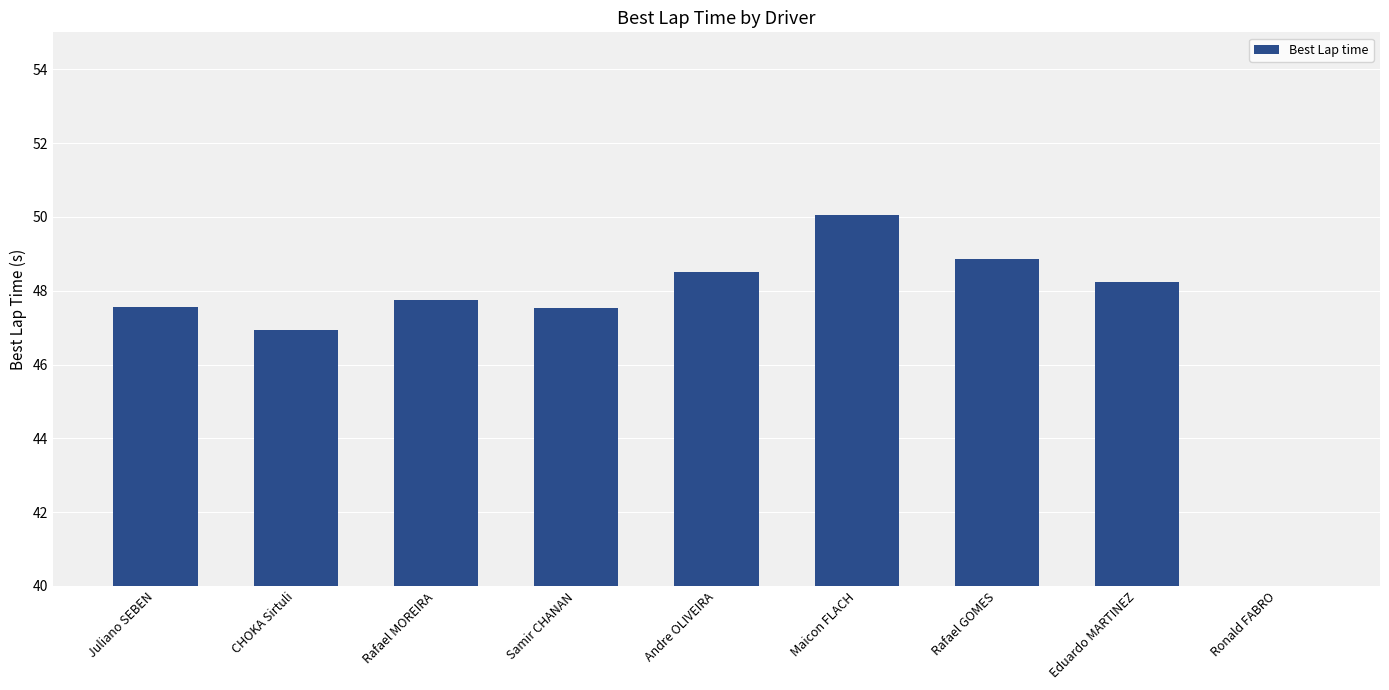

Between Samir CHANAN and Andre OLIVEIRA, which is larger?

Andre OLIVEIRA